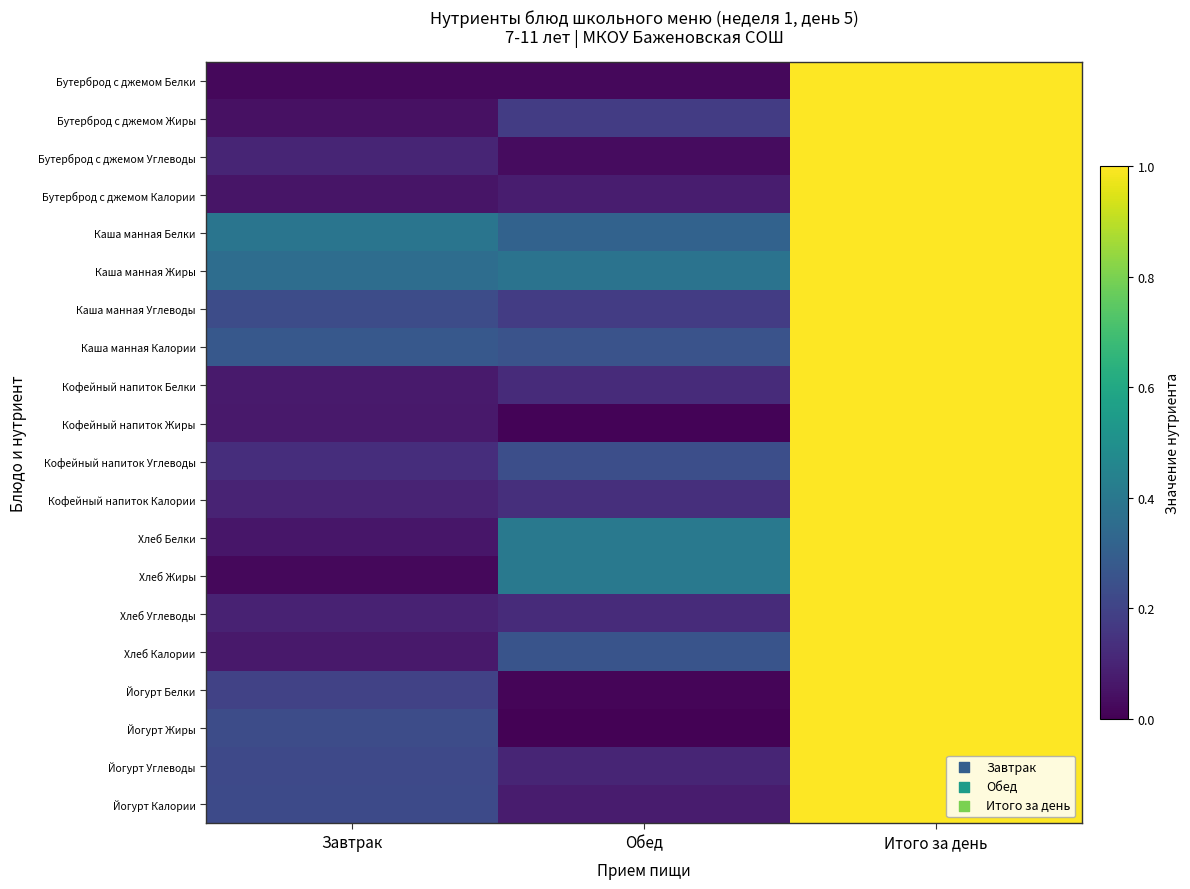

Which series has the largest total across all categories?

Каша манная Жиры